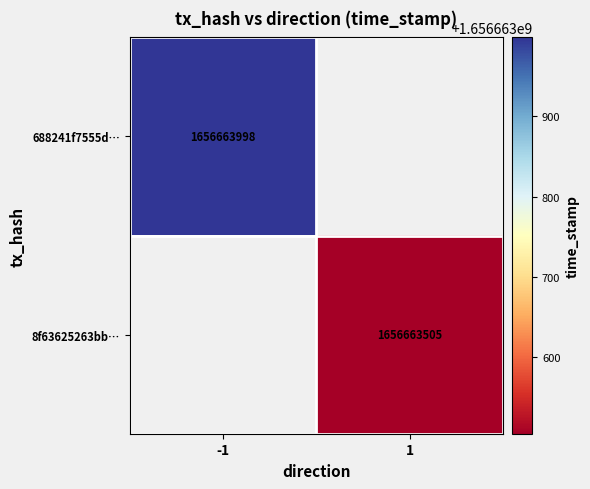

Is it true that 688241f7555d24e421bd00403e65ade2da39ac8 equals -2 at direction?

False